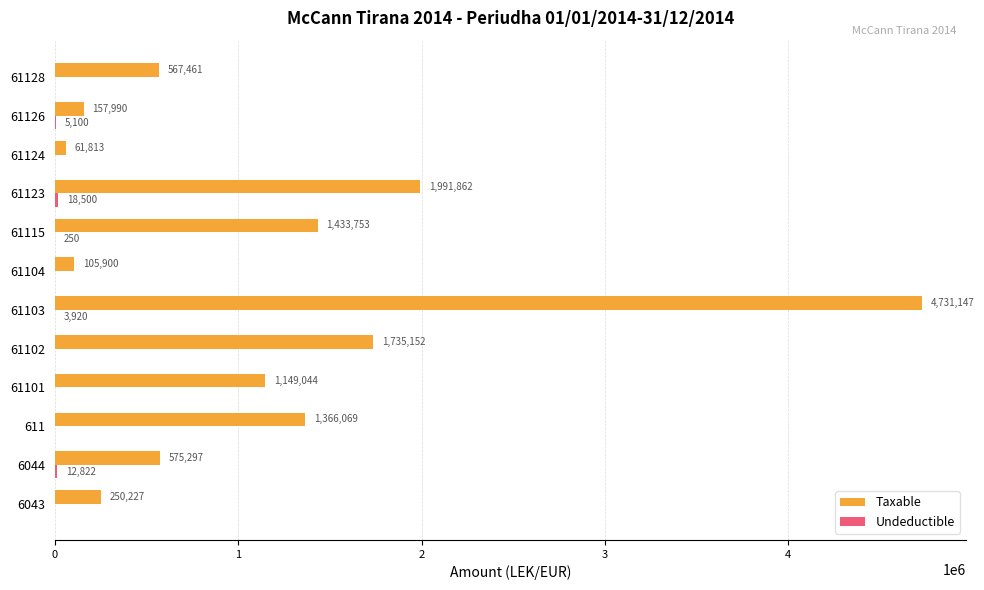

At which category is the sum across all series the highest?

61103